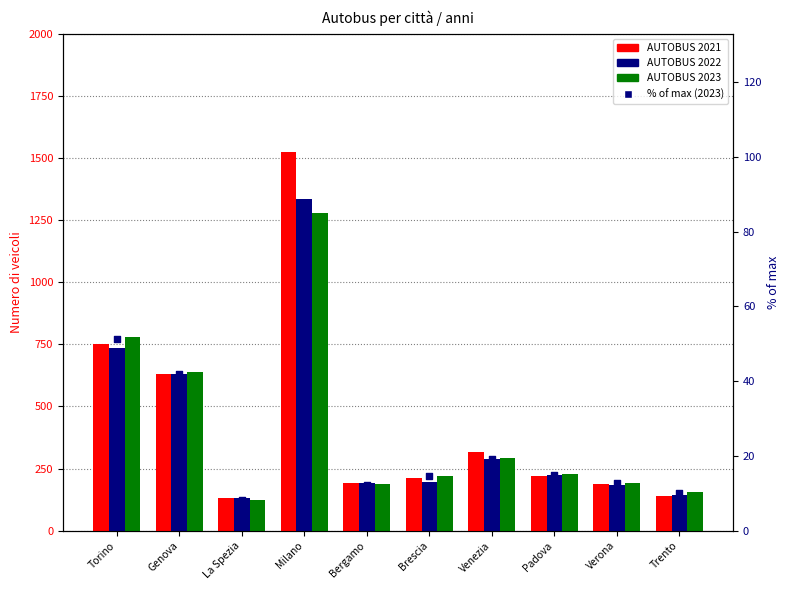

Which series has the largest total across all categories?

AUTOBUS 2021